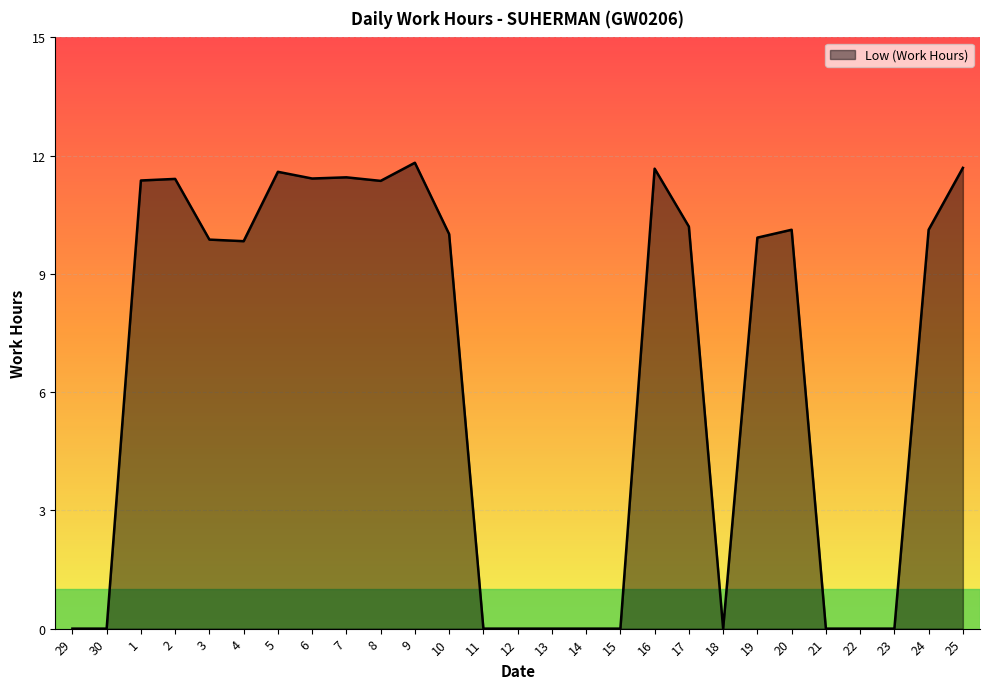

What is the change in value from 4 to 14?

-9.8